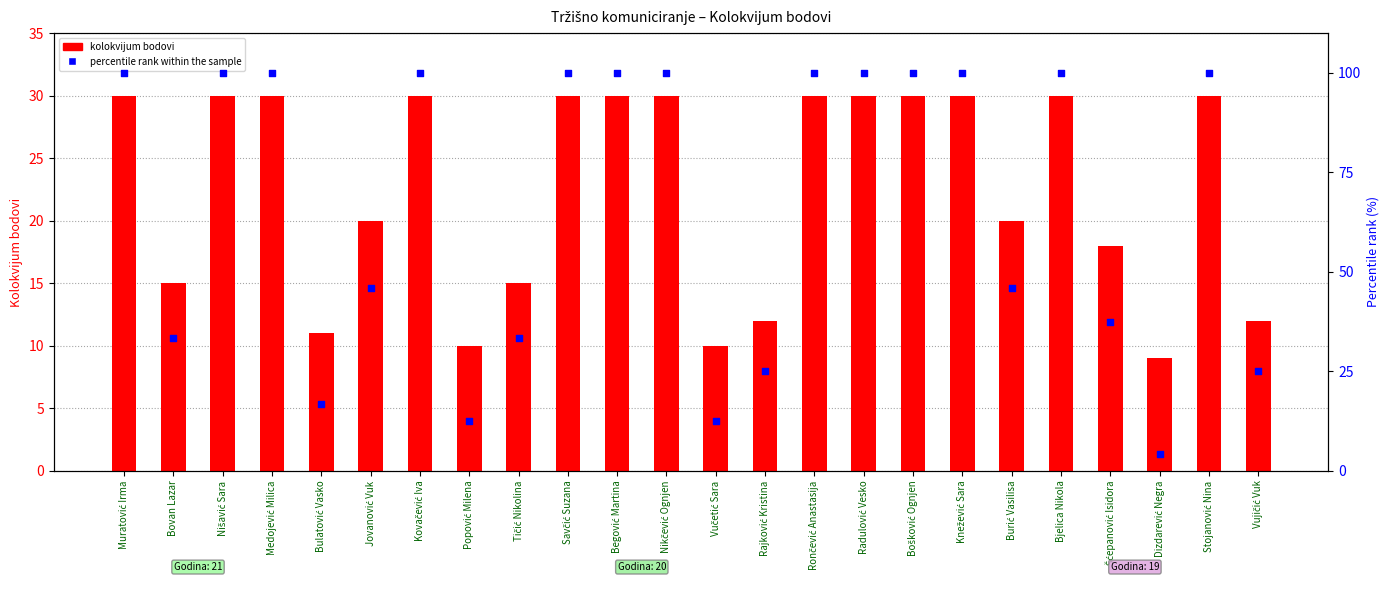

Is the value of percentile rank within the sample at Begović Martina greater than the value of kolokvijum bodovi at Bošković Ognjen?

Yes